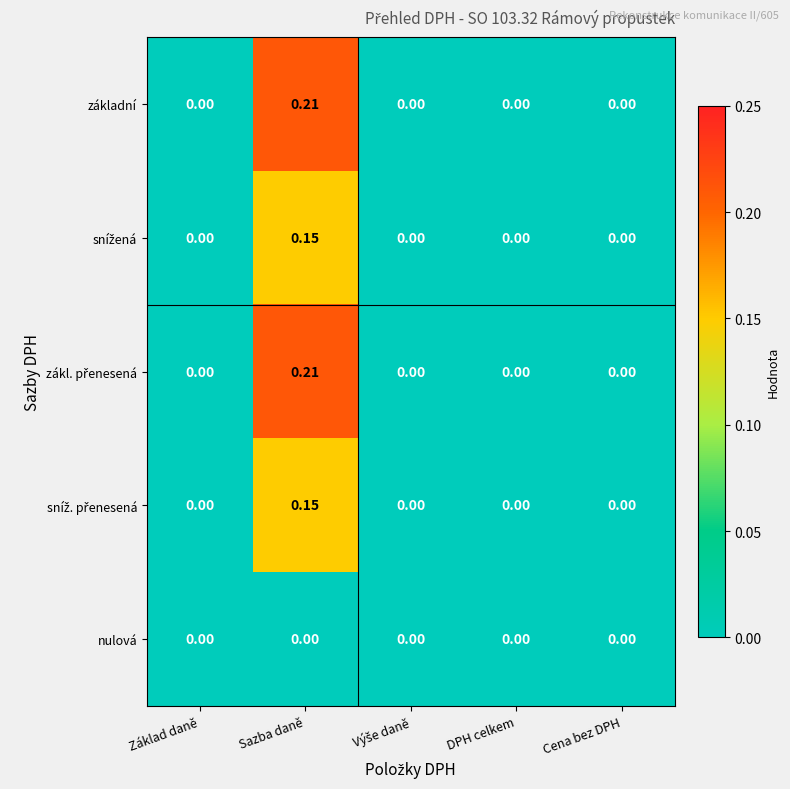

At which category is the sum across all series the highest?

Sazba daně